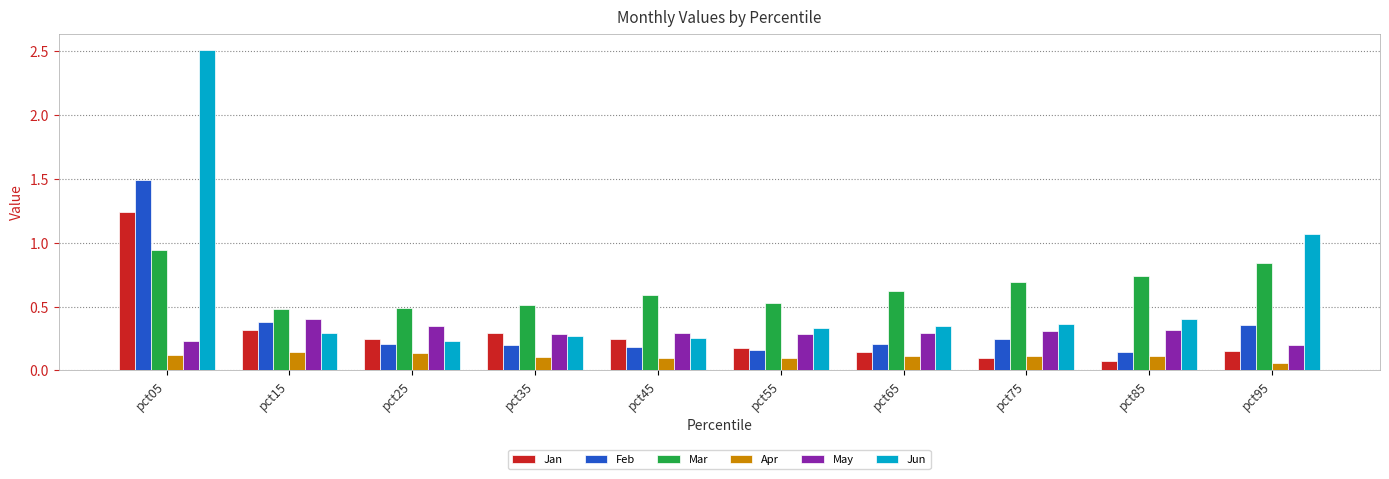

At pct65, list the series in order from smallest to largest.

Apr, Jan, Feb, May, Jun, Mar